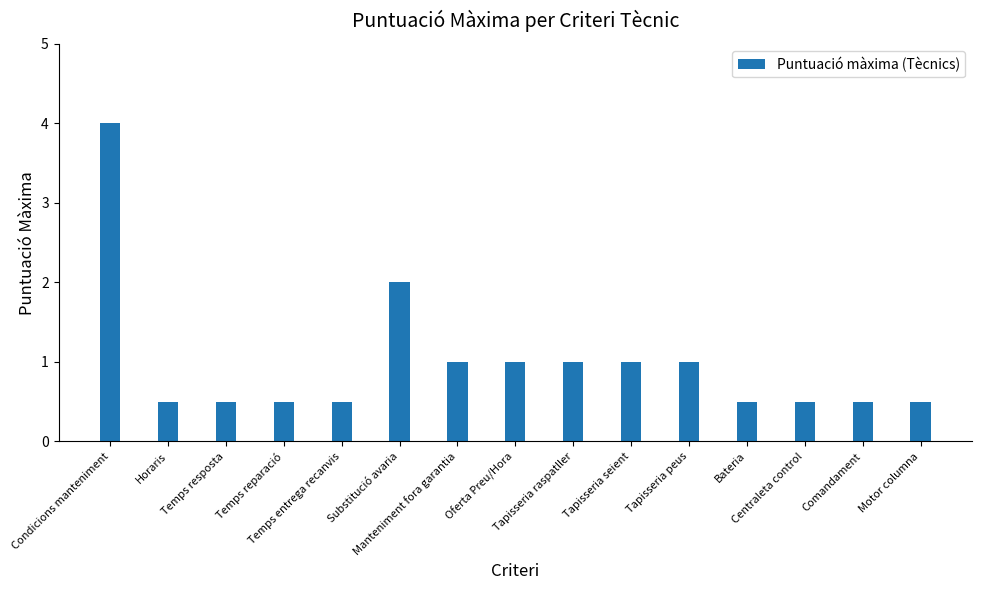

Read the value at Substitució avaria.

2.0